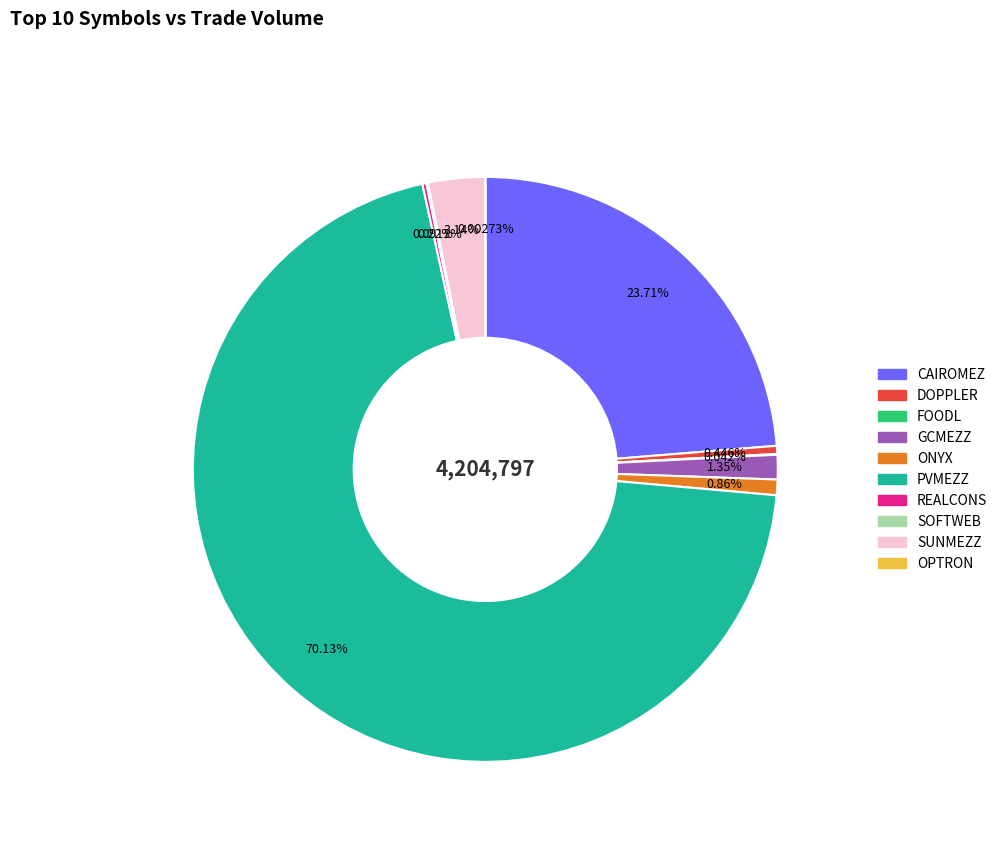

Which slice is the largest?

PVMEZZ